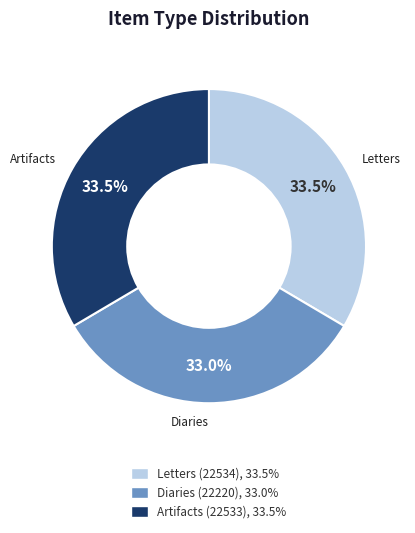

Is there any slice that represents more than half of the pie?

No